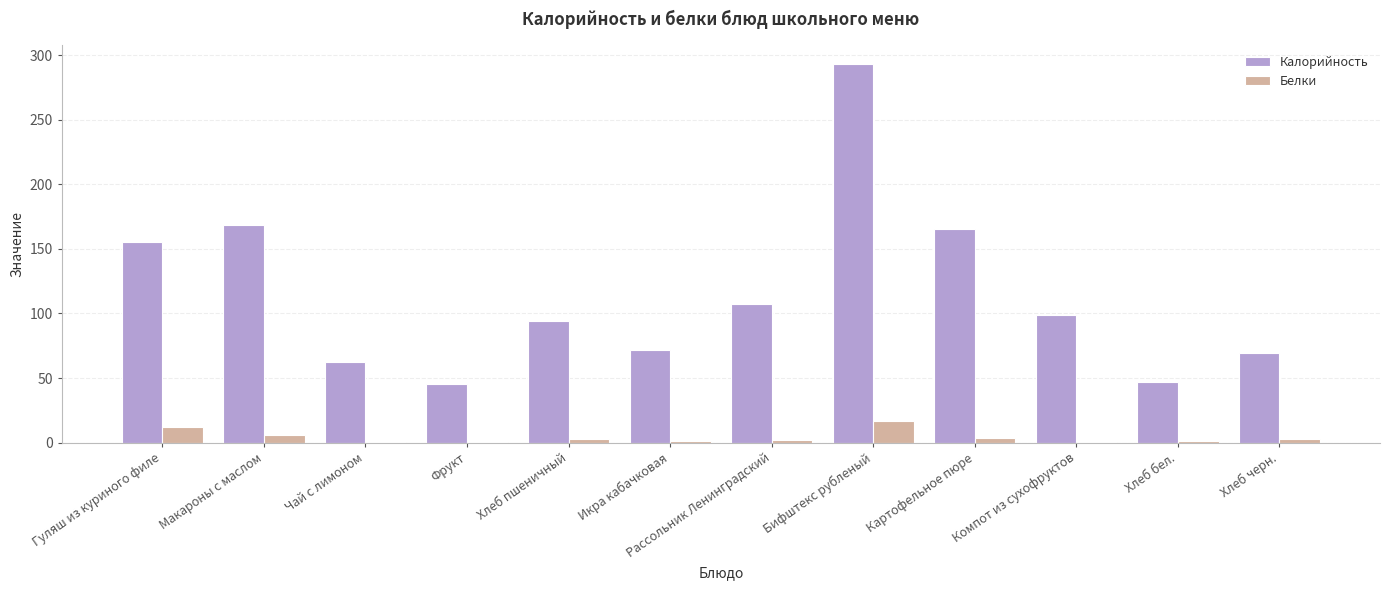

What are all the series names shown in the legend?

Калорийность, Белки